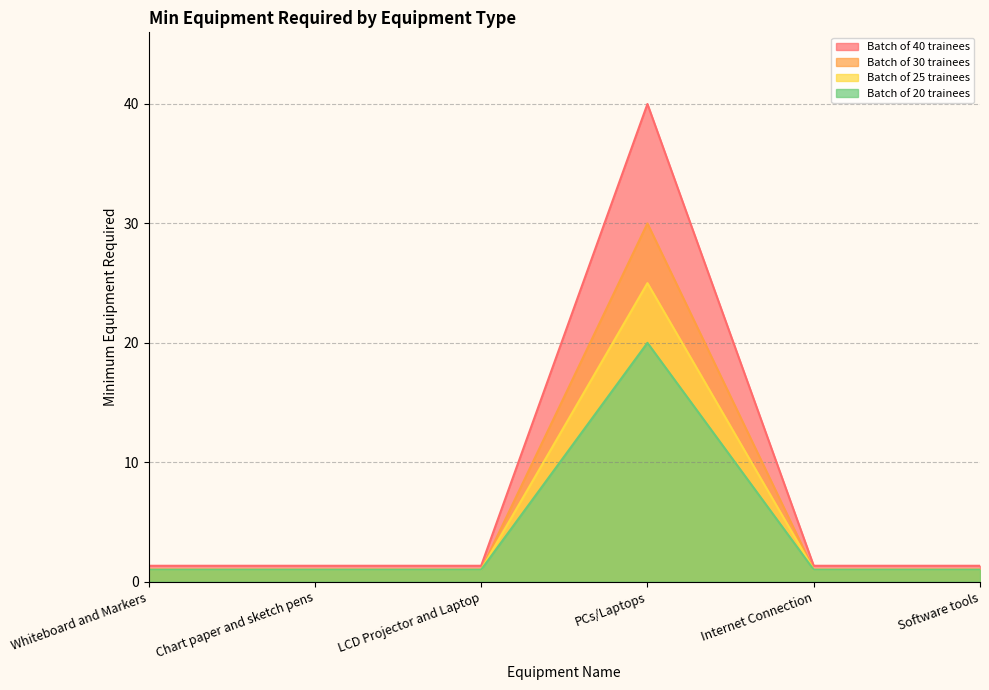

What value does the Batch of 40 trainees series have at Whiteboard and Markers?

1.3